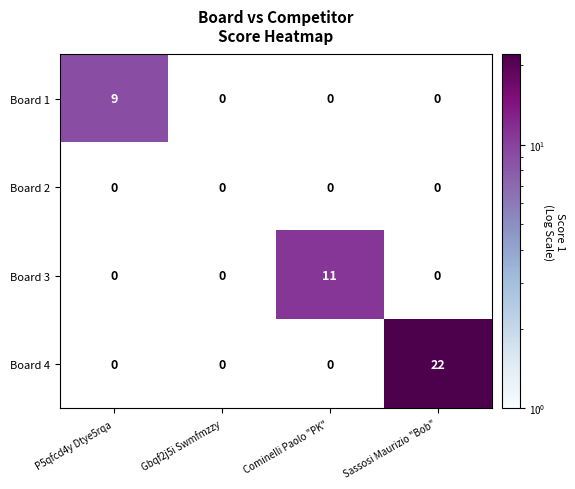

Reading left to right, what are all the values shown in this chart?

Board 1: 9	0	0	0
Board 2: 0	0	0	0
Board 3: 0	0	11	0
Board 4: 0	0	0	22